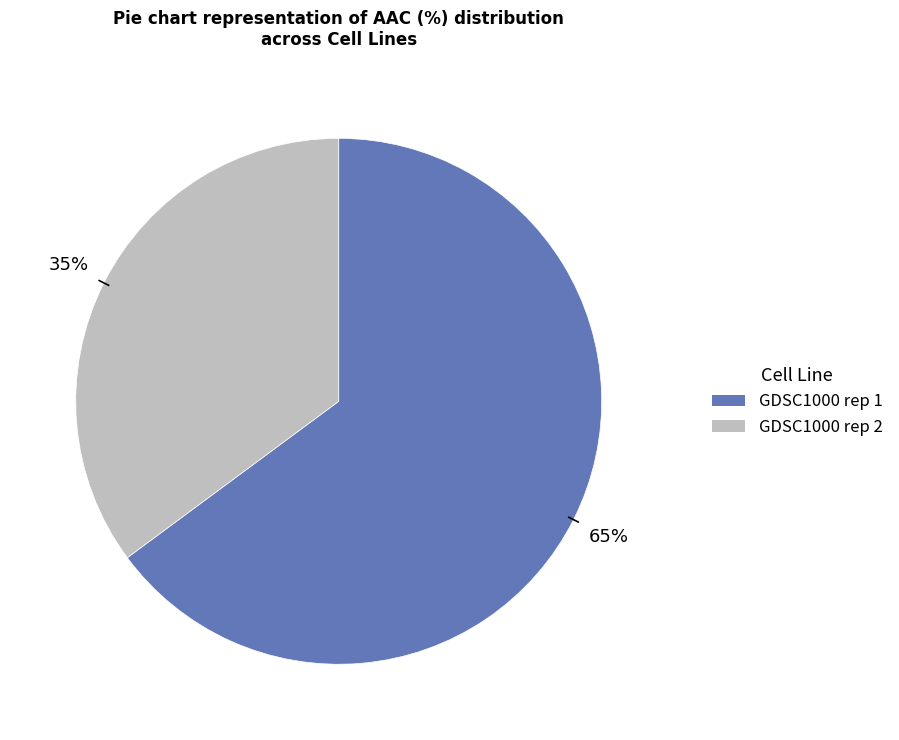

To the nearest percent, what is the difference between the GDSC1000 rep 2 and GDSC1000 rep 1 slice percentages?

30%